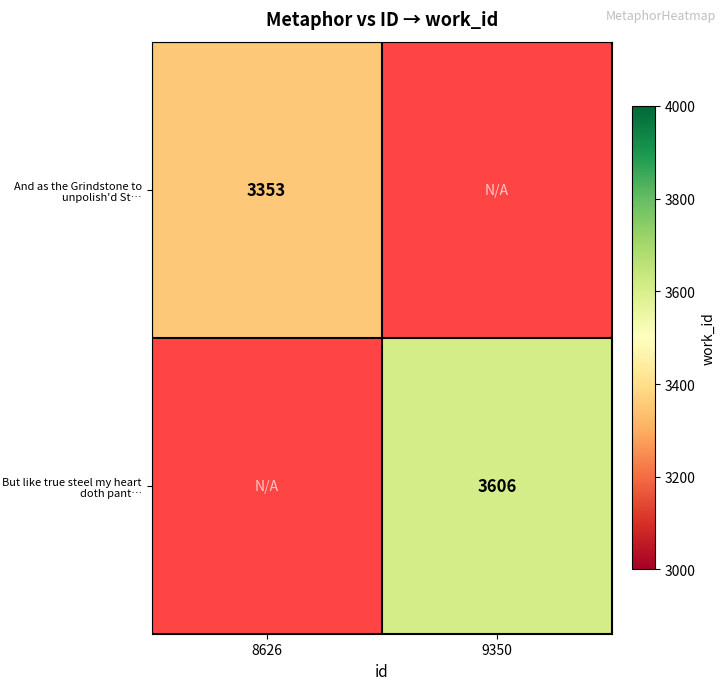

The value of But like true steel my heart doth pant… at 9350 is 3606. True or false?

True